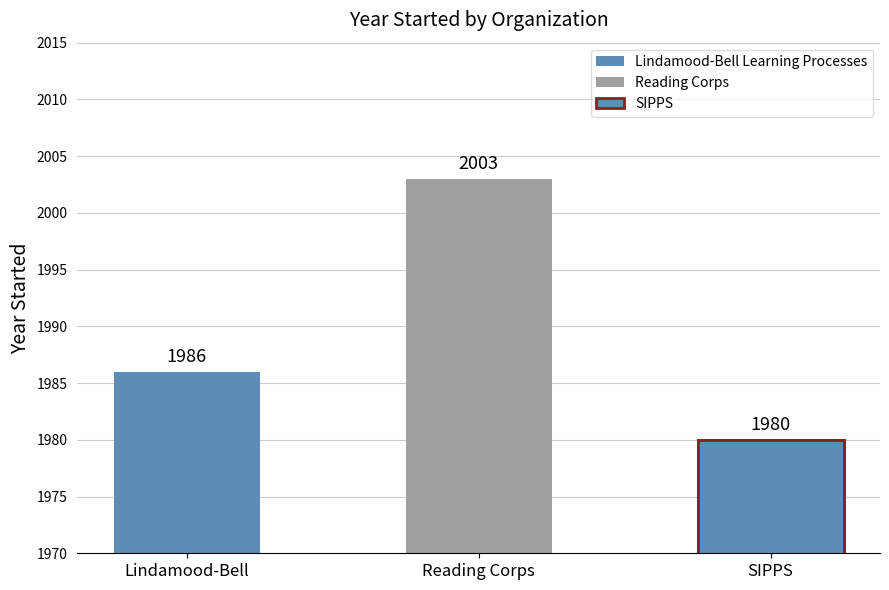

What position from the left is SIPPS?

3